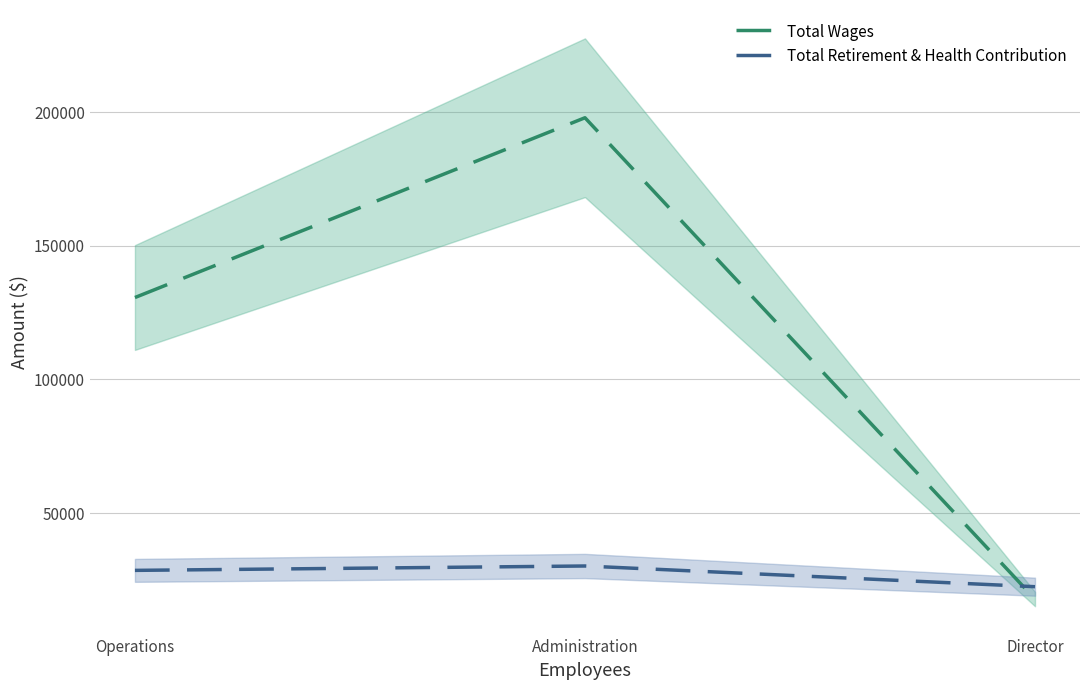

The value of Total Retirement & Health Contribution at Administration is 30226. True or false?

True